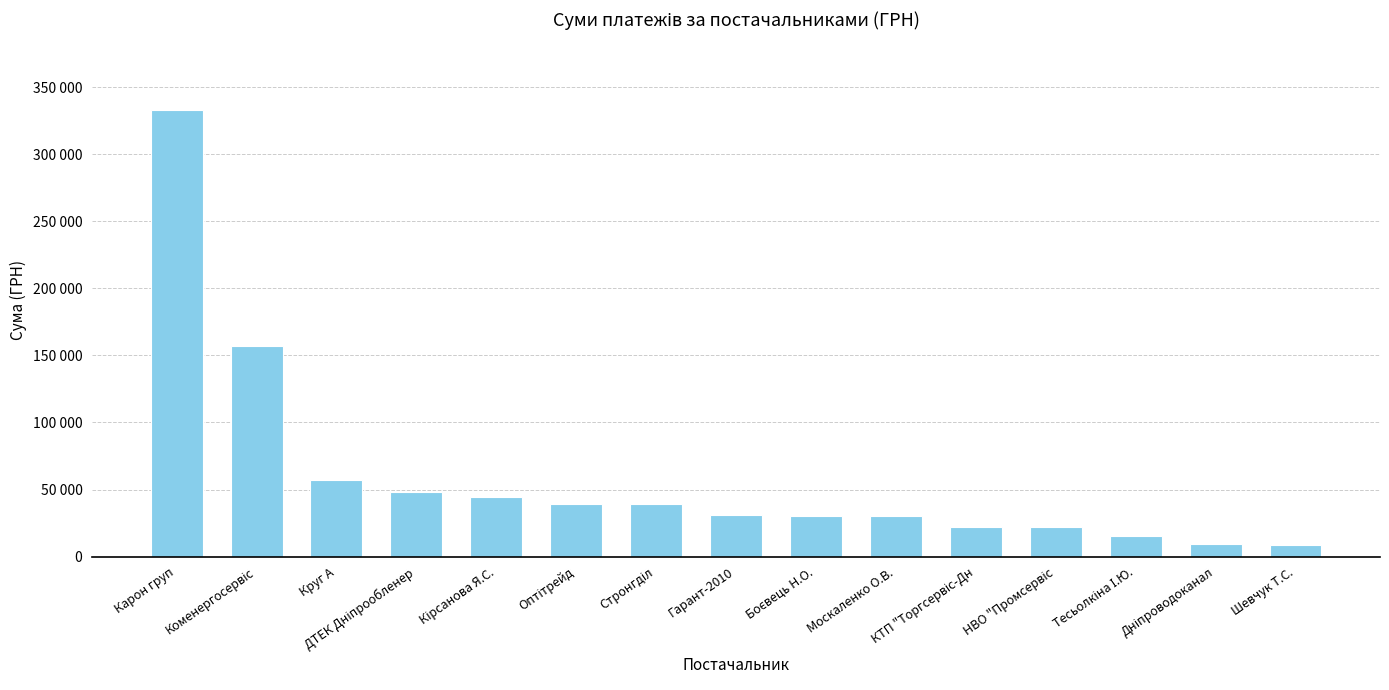

At which label does the data first exceed 31042?

Карон груп